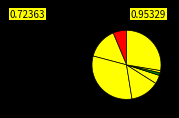

Which slice is the smallest?

Autres types de revenus